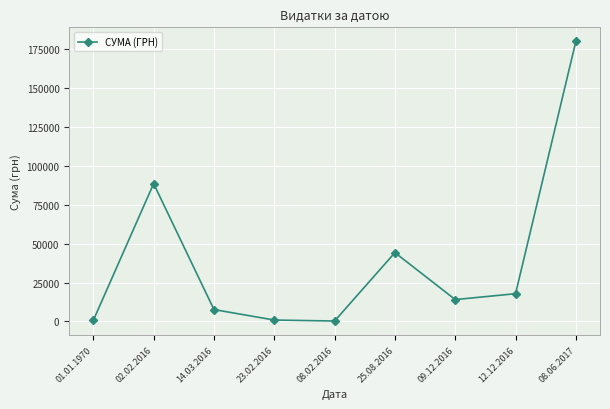

What is the change in value from 01.01.1970 to 09.12.2016?

+13334.0